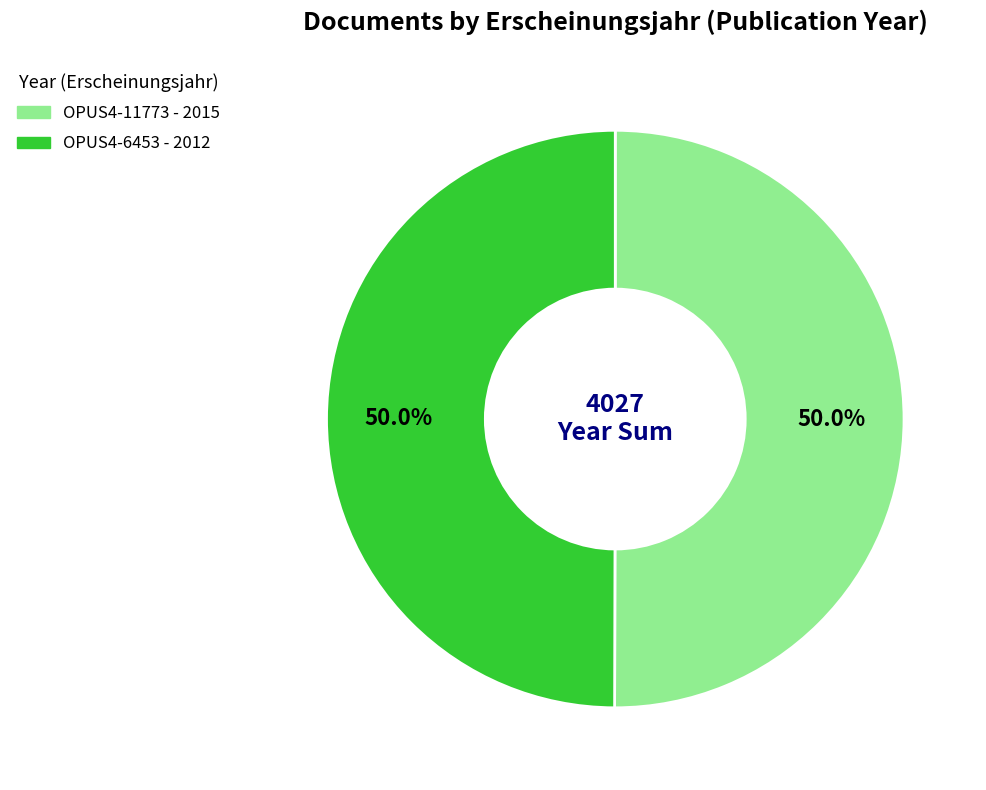

Is it true that OPUS4-6453 is 36% of the pie?

False